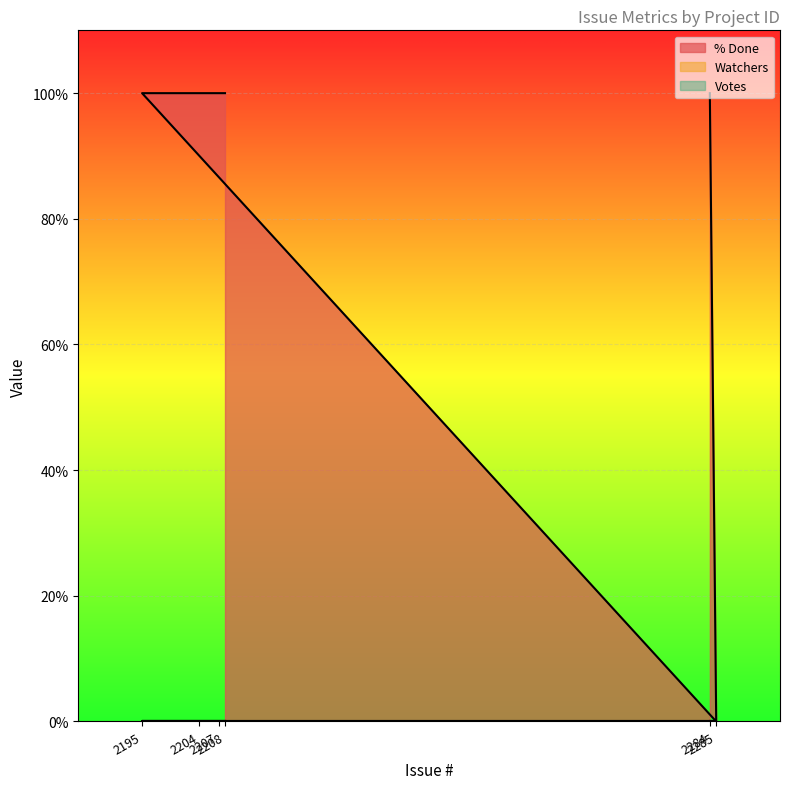

Between 2208 and 2207, which is larger?

2208